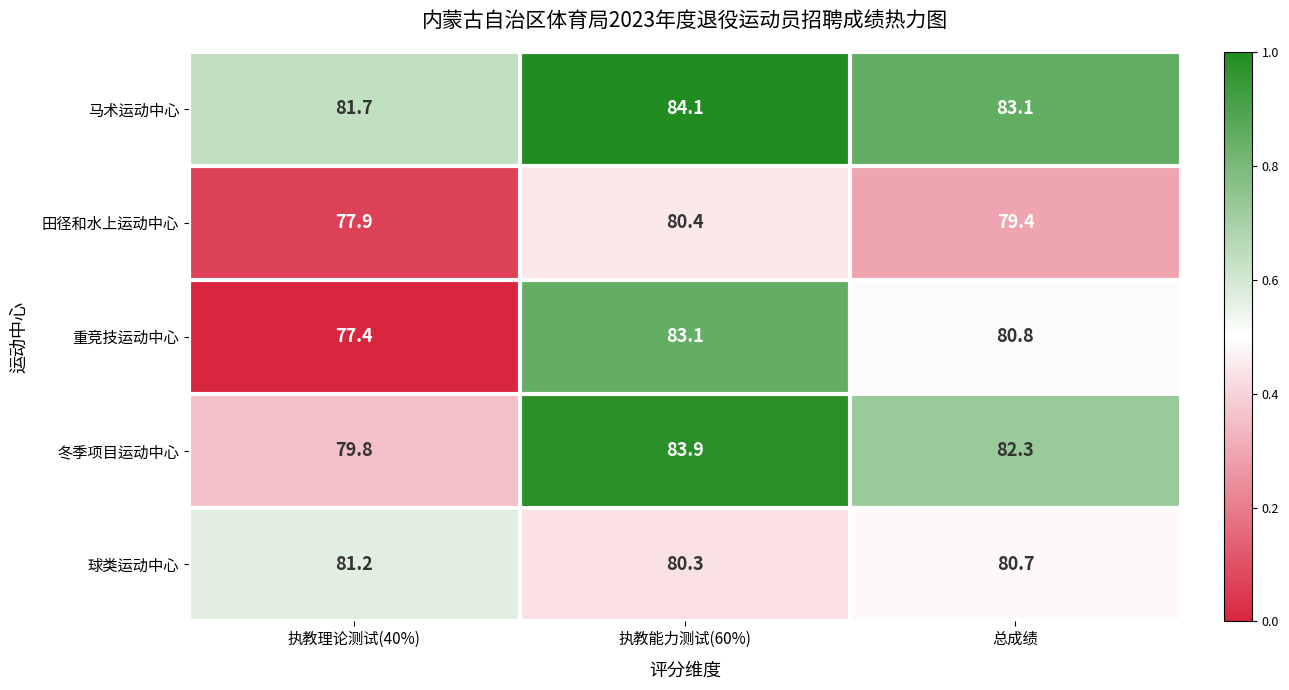

The 马术运动中心 series shows 108.6 at 总成绩. True or false?

False